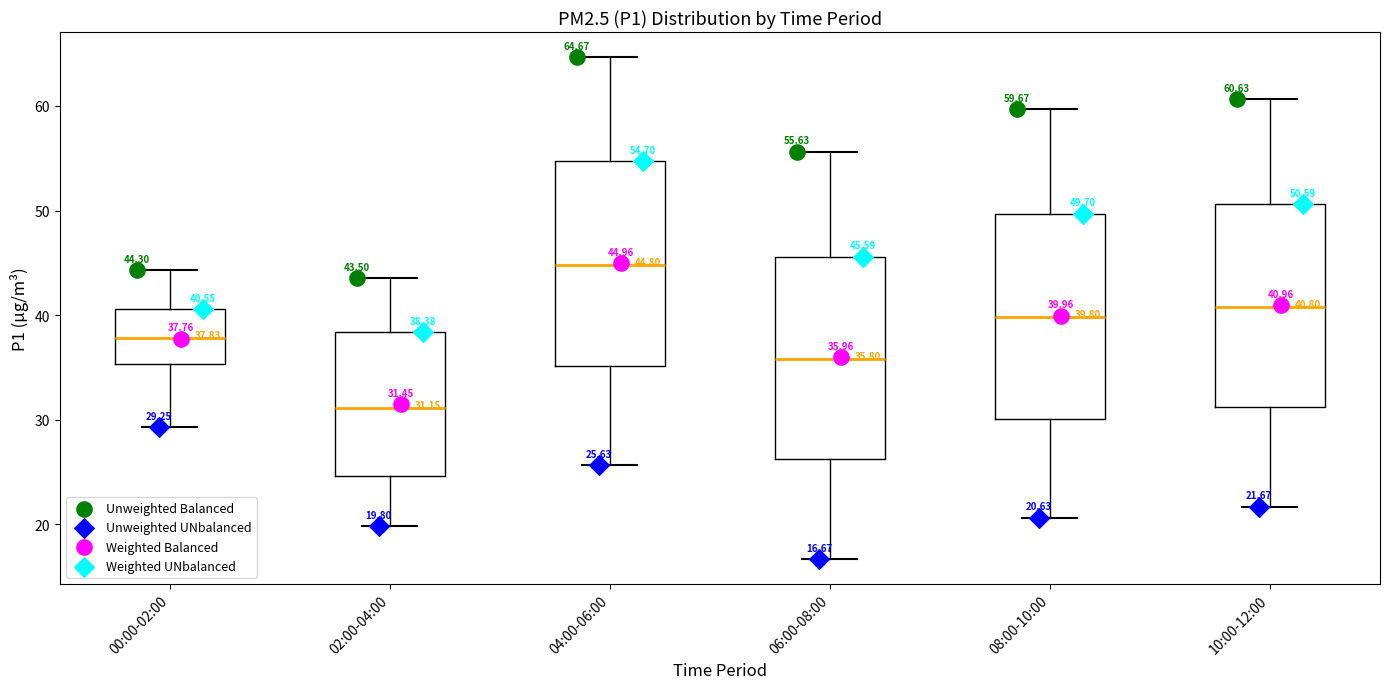

Which box's median line is the lowest?

02:00-04:00